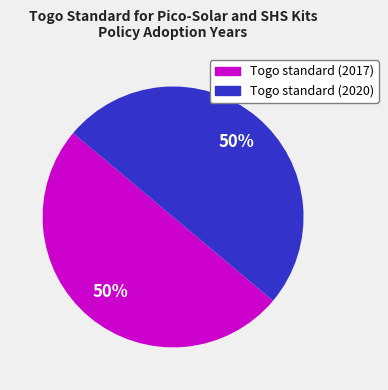

What is the ratio of the value at Togo standard (2017) to the value at Togo standard (2020)?

1.0